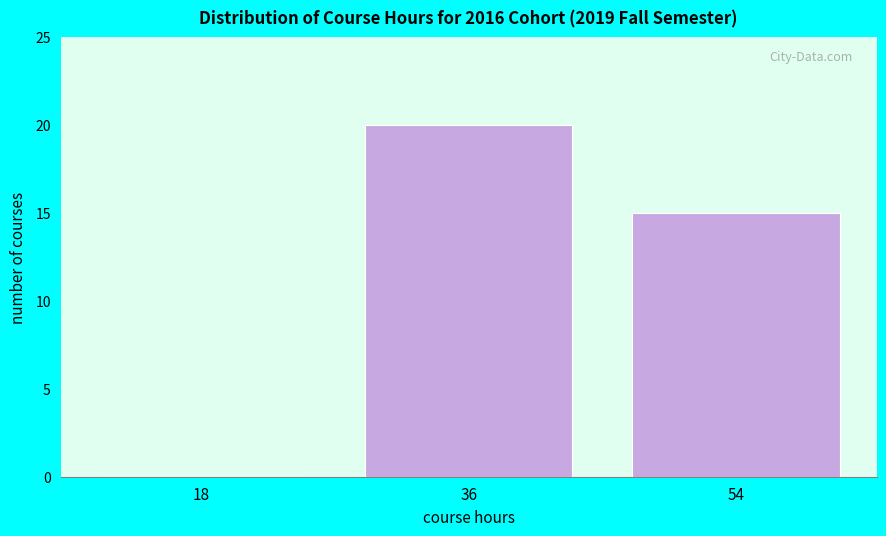

Reading left to right, extract all data points from this chart.

18=0	36=20	54=15